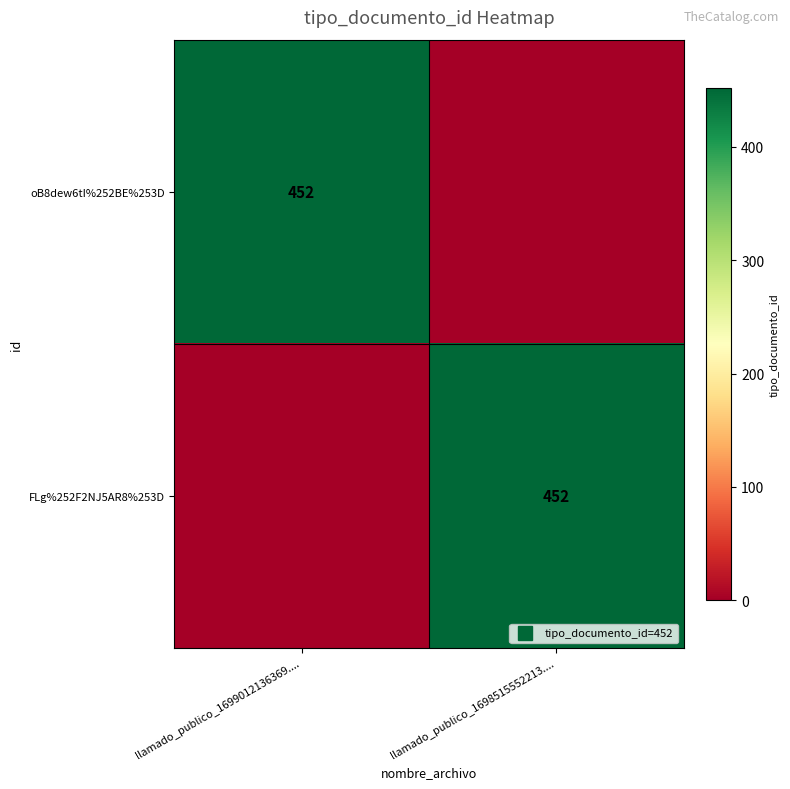

Which series has the widest spread of values?

oB8dew6tI%252BE%253D